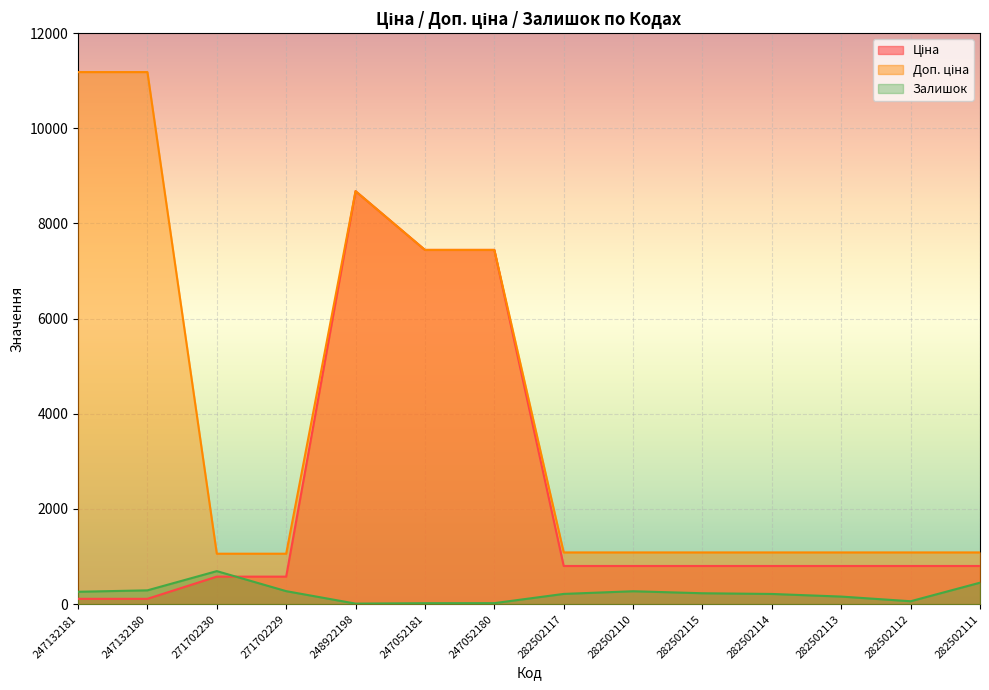

What is the total value across all series at 282502115?

2118.1